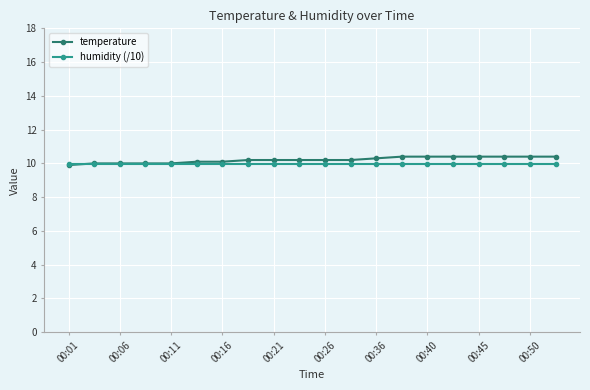

What is the lowest value of the humidity (/10) series?

10.0